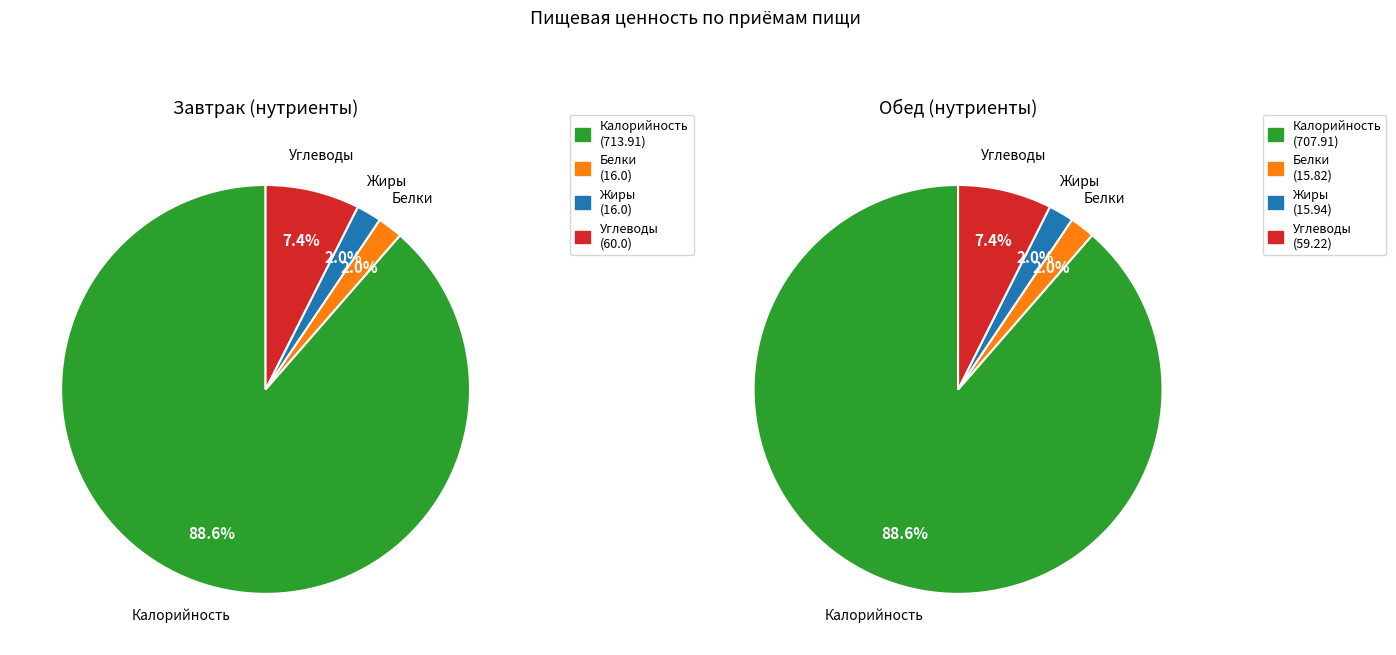

Is there any slice that represents more than half of the pie?

Yes